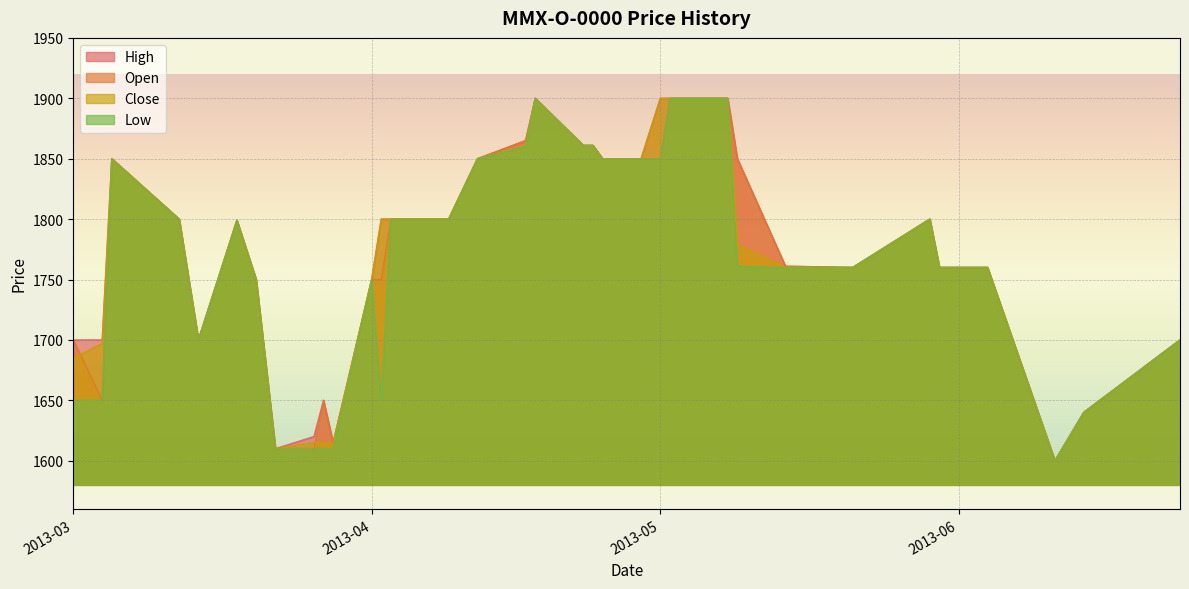

What is the label of the 15th point from the left?

2013-04-05